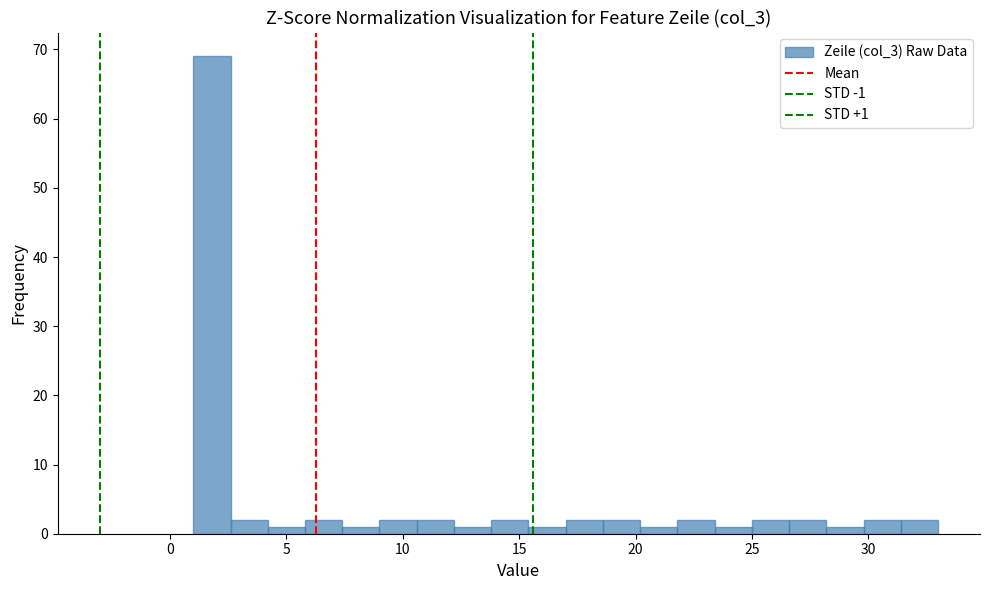

Read against the x-axis, roughly where is the centre of the tallest bar?

2.0